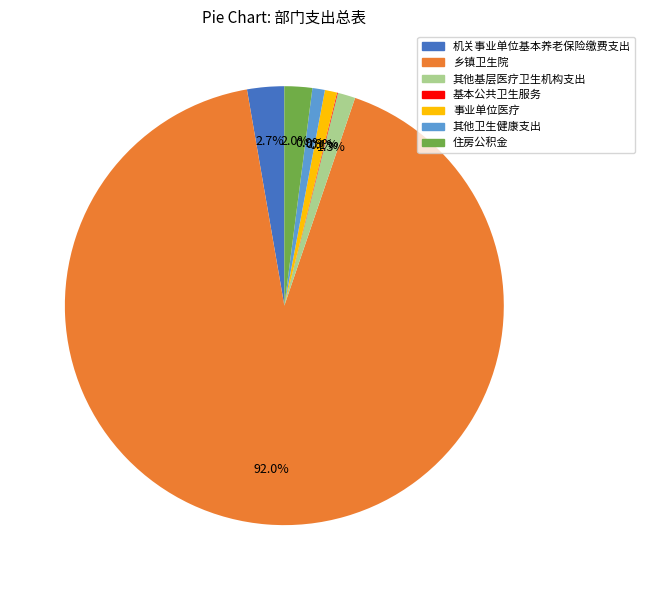

Is it true that 其他卫生健康支出 is 1% of the pie?

True